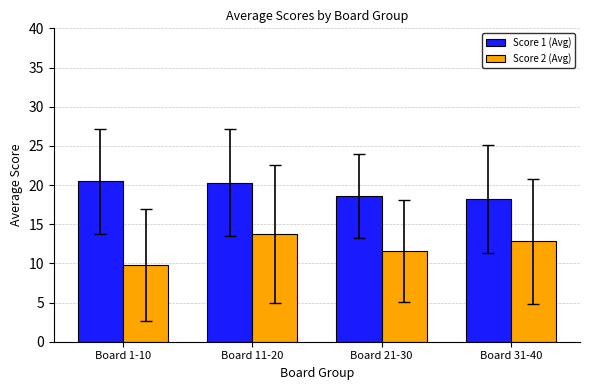

At which label is Score 1 (Avg) closest to 19?

Board 21-30